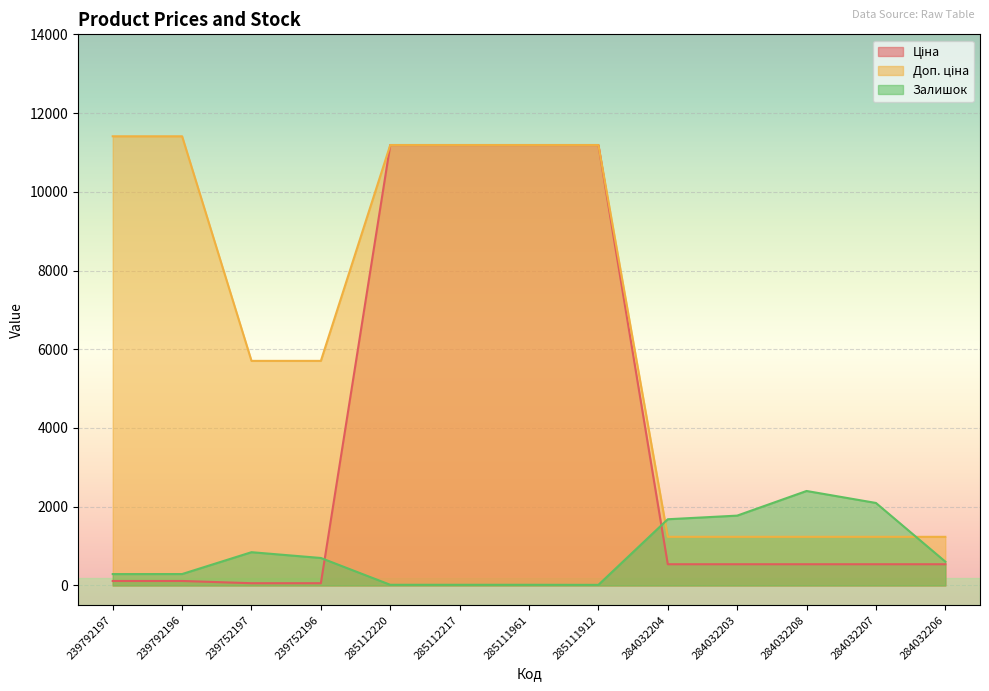

Reading right to left, transcribe all the data shown in this chart.

Ціна: 539.0	539.0	539.0	539.0	539.0	11188.2	11188.2	11188.2	11188.2	57.0	57.0	114.1	114.1
Доп. ціна: 1235.4	1235.4	1235.4	1235.4	1235.4	11188.2	11188.2	11188.2	11188.2	5705.0	5705.0	11410.0	11410.0
Залишок: 605.0	2096.0	2400.0	1774.0	1682.0	15.0	17.0	17.0	17.0	698.0	845.0	290.0	289.0